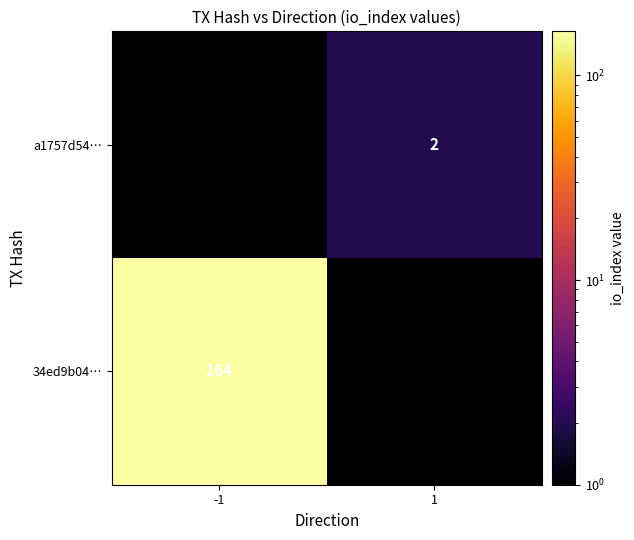

Is it true that a1757d54… equals 0.5 at 1?

False